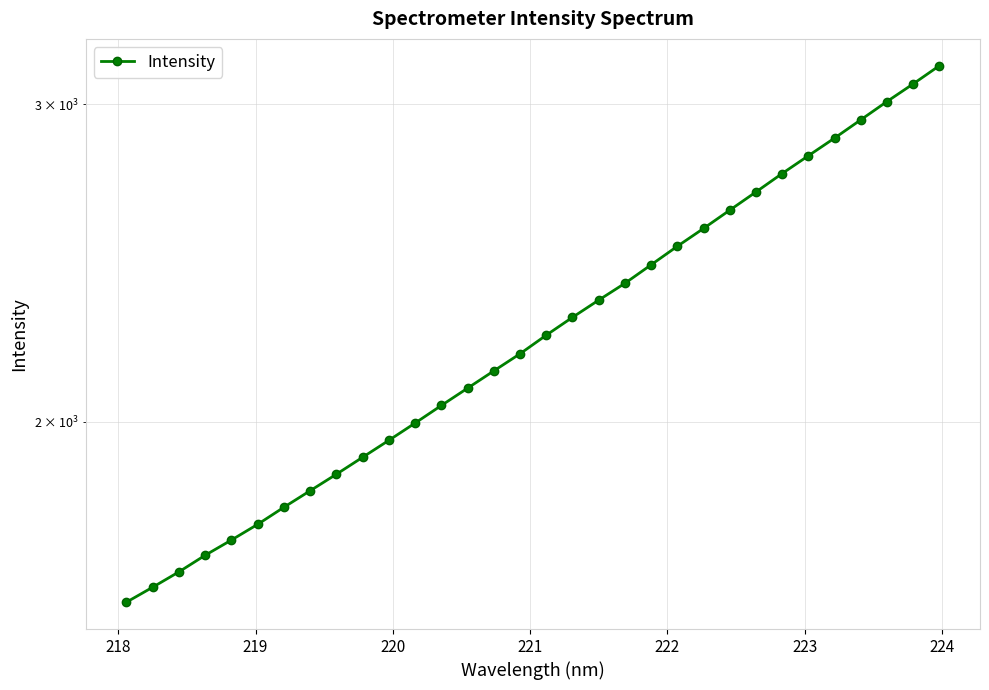

What is the maximum value shown in the chart?

3152.1